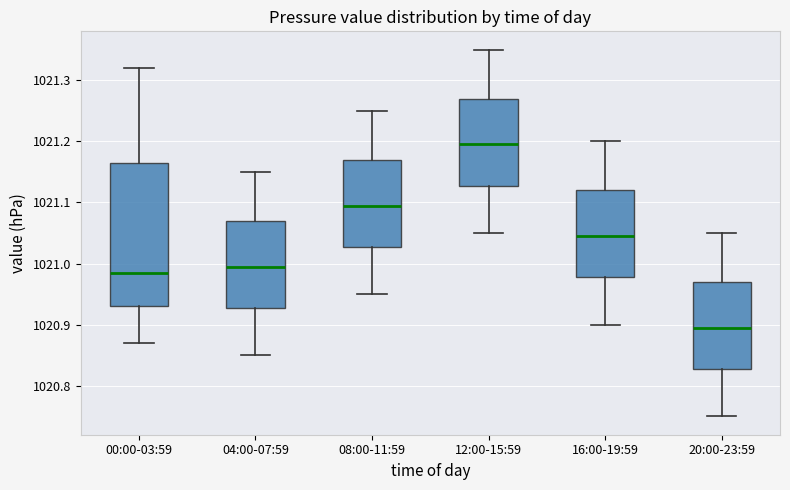

Where does the upper whisker of the box for 04:00-07:59 end on the y-axis? The values are not printed on the chart, so give them approximately, as read against the axis.

1021.15